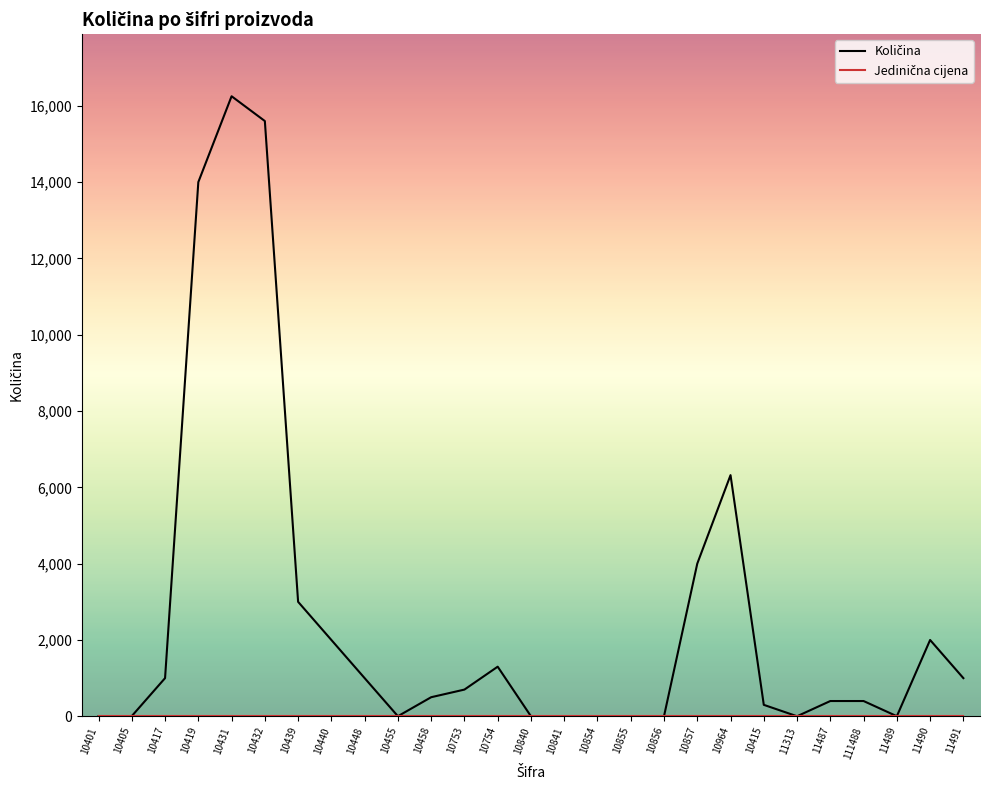

What is the total value across all series at 10857?

4000